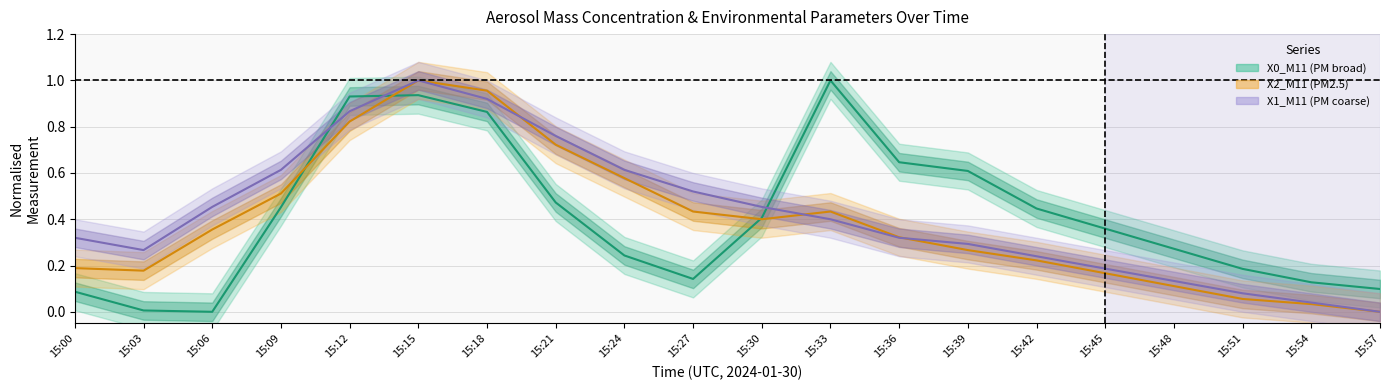

Which label corresponds to the smallest value in the chart?

15:06